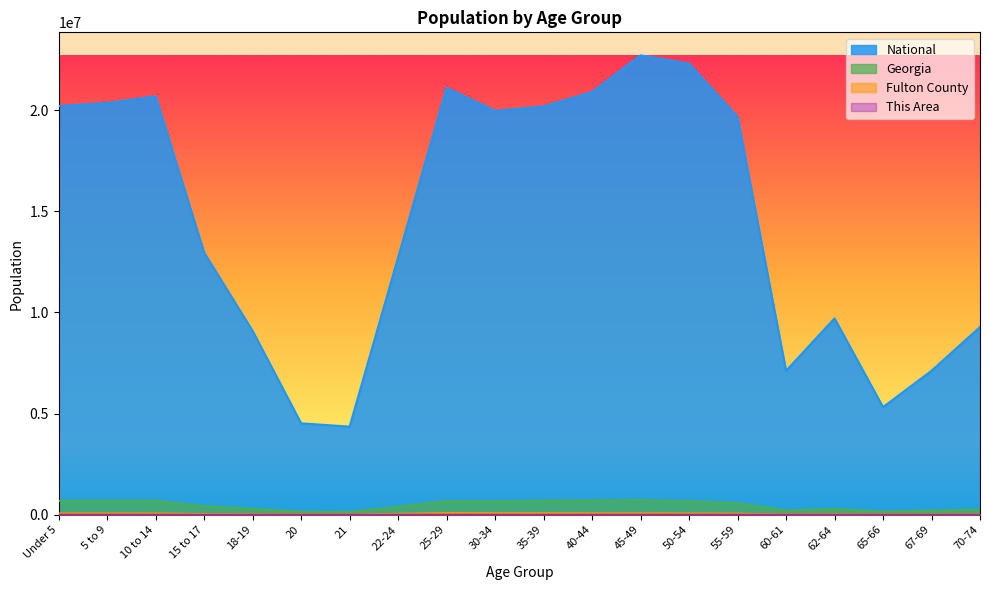

At which label does This Area first exceed 199?

Under 5